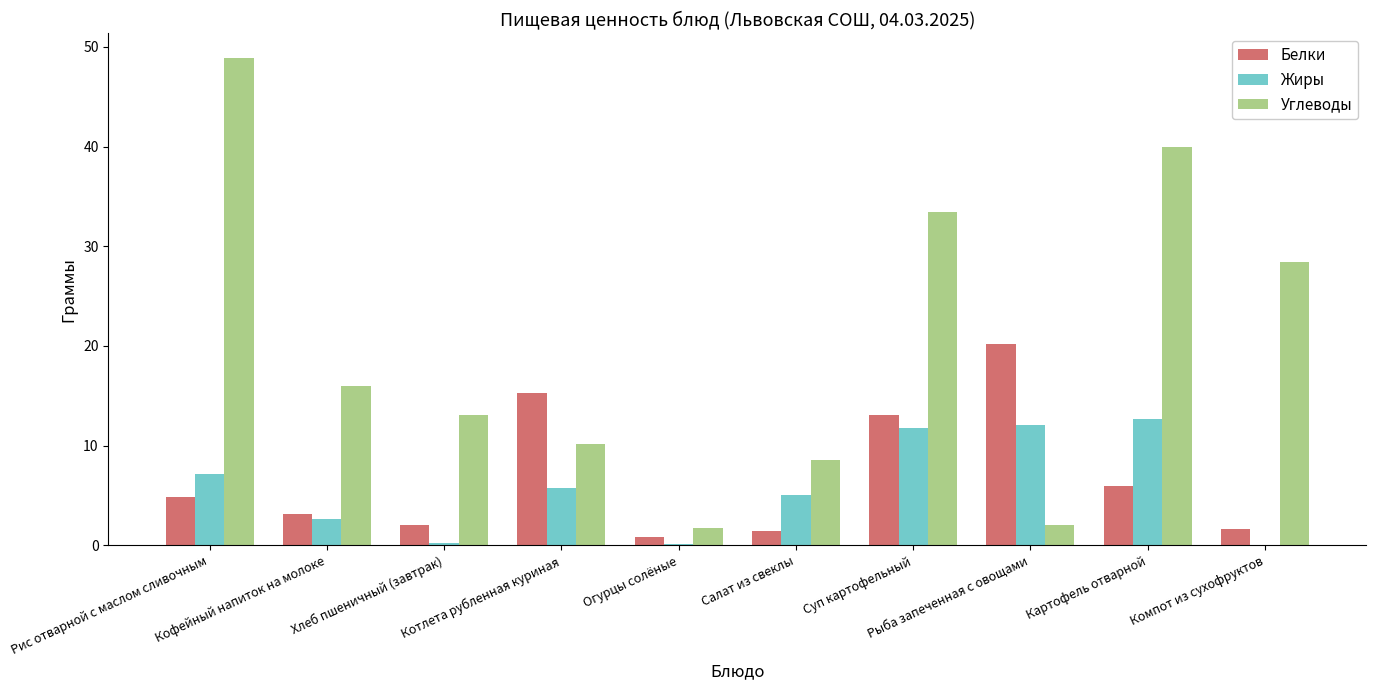

What is the highest value of the Жиры series?

12.7